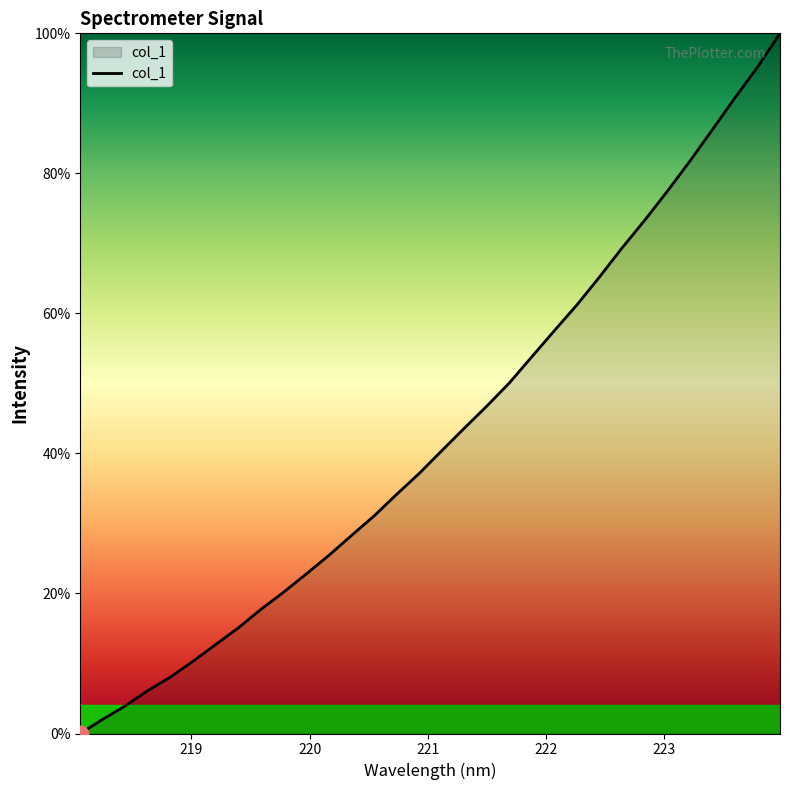

What is the greatest value displayed?

100.0